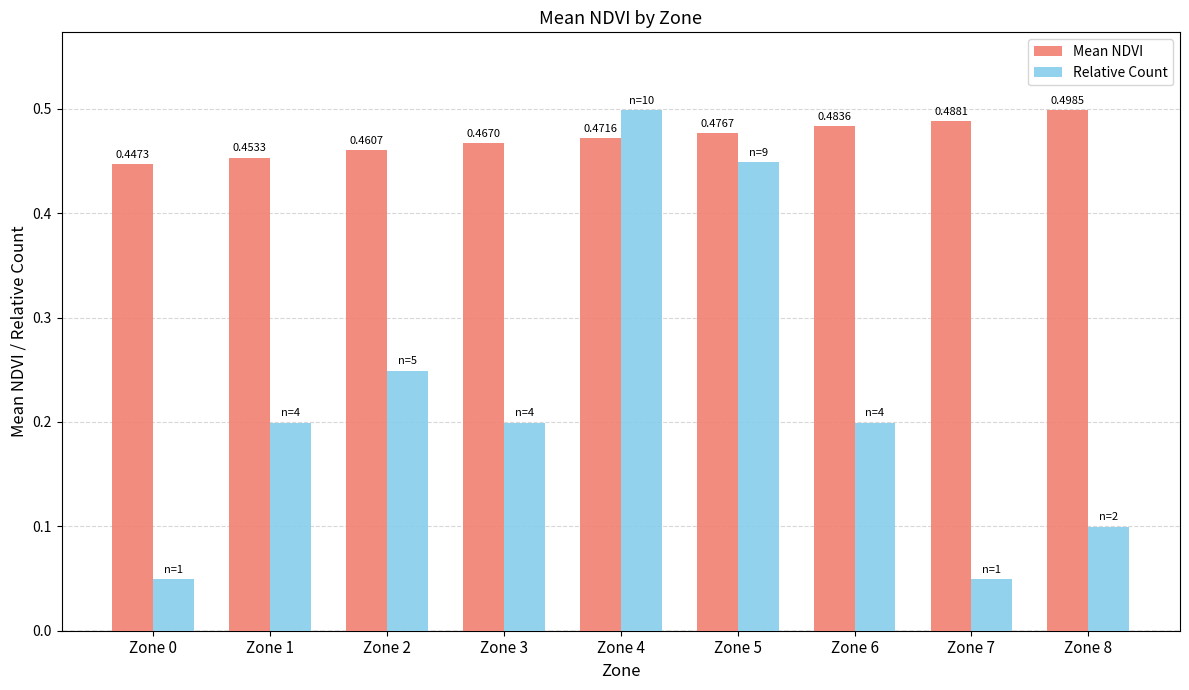

True or false: Mean NDVI has a value of 0.1 at Zone 7.

False